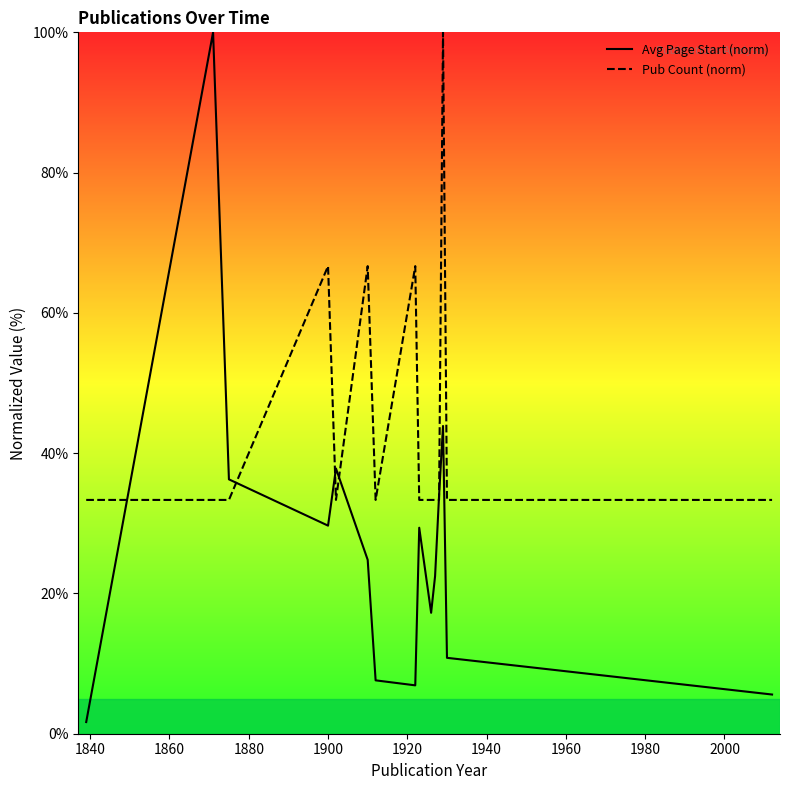

In Pub Count (norm), how many points are lower than both neighbors (excluding endpoints)?

2